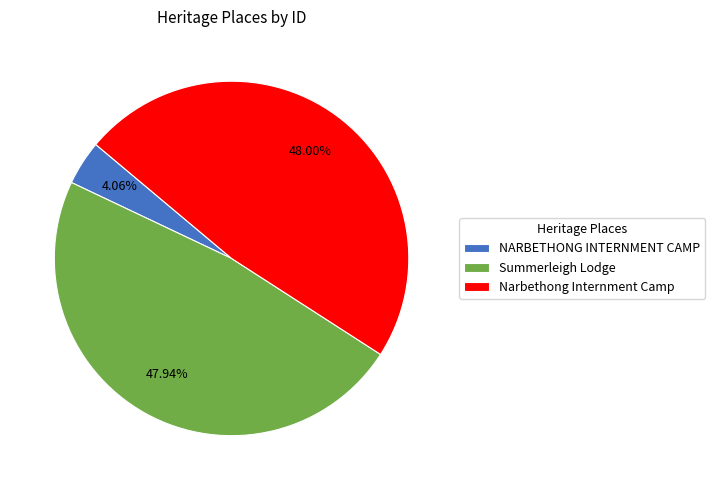

True or false: Summerleigh Lodge accounts for 48% of the total.

True